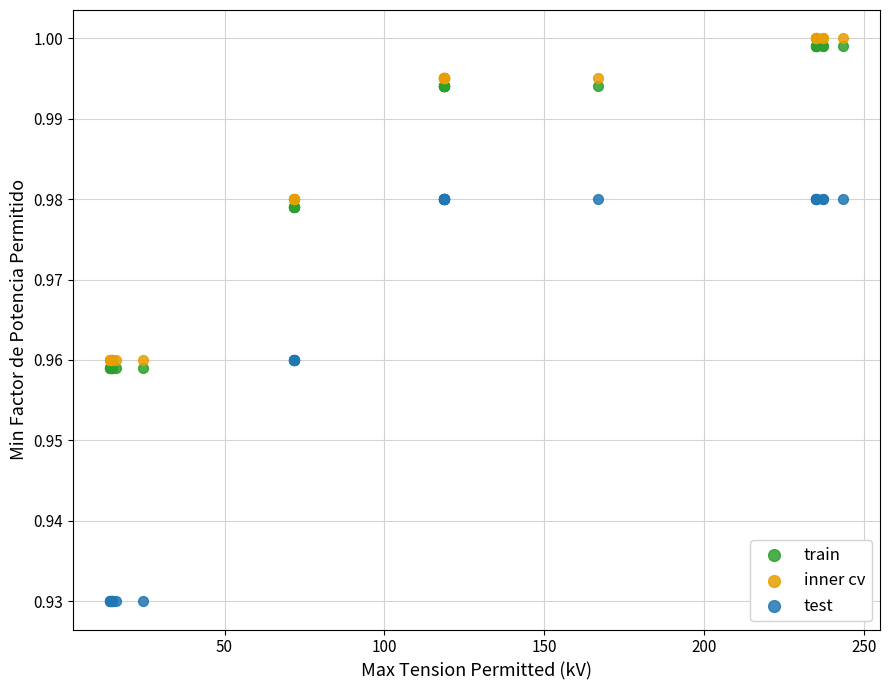

What are all the series names shown in the legend?

train, inner cv, test